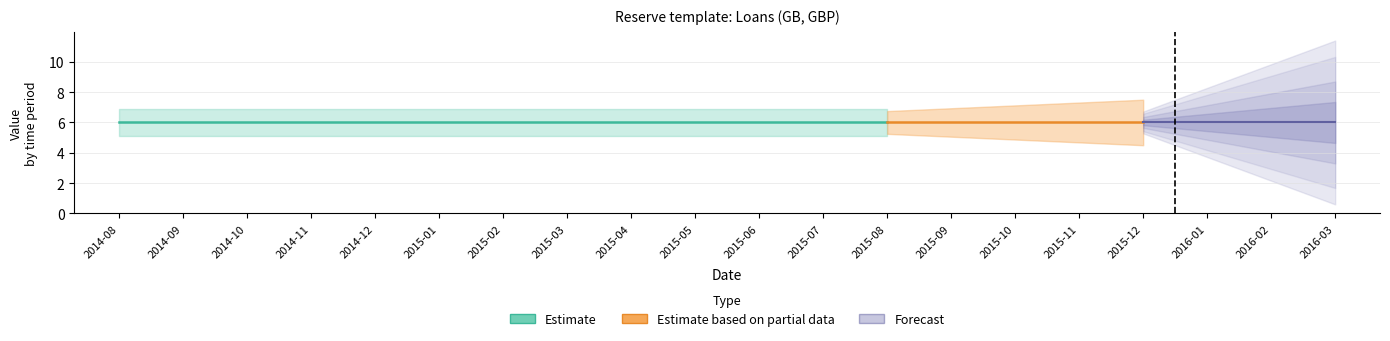

Rank the categories by OBS_VALUE value from highest to lowest.

2014-08, 2014-09, 2014-10, 2014-11, 2014-12, 2015-01, 2015-02, 2015-03, 2015-04, 2015-05, 2015-06, 2015-07, 2015-08, 2015-09, 2015-10, 2015-11, 2015-12, 2016-01, 2016-02, 2016-03